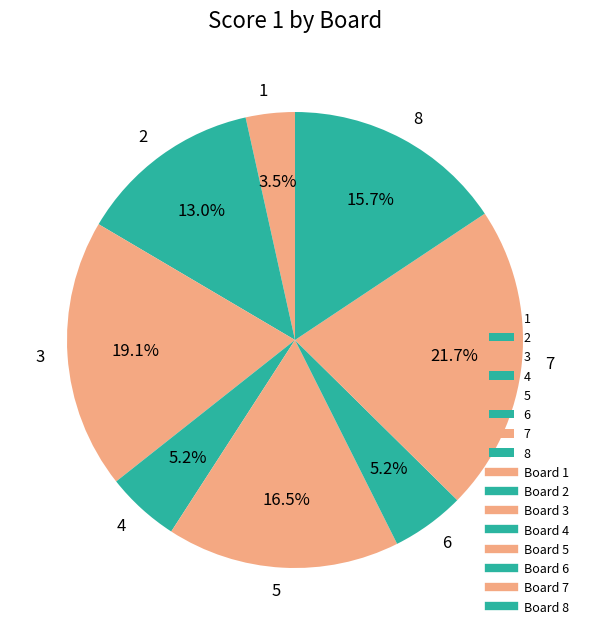

Which slice is the largest?

7